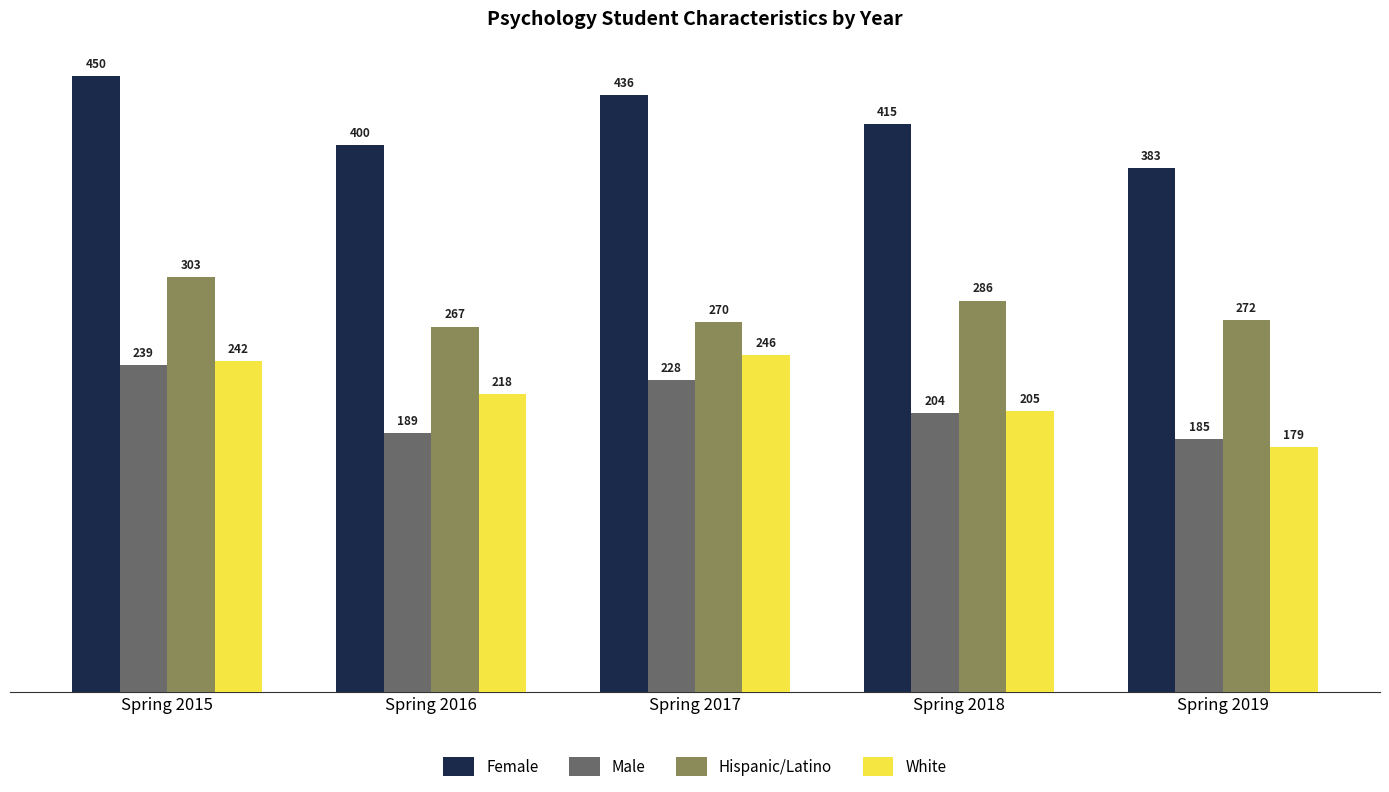

What is the value of the White bar at the 1st from the left?

242